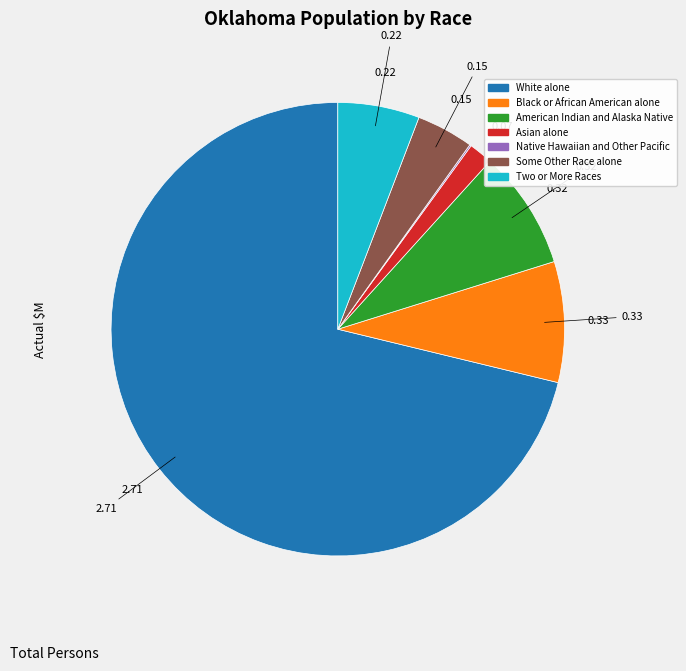

Do White alone and American Indian and Alaska Native together represent more than half of the pie?

Yes